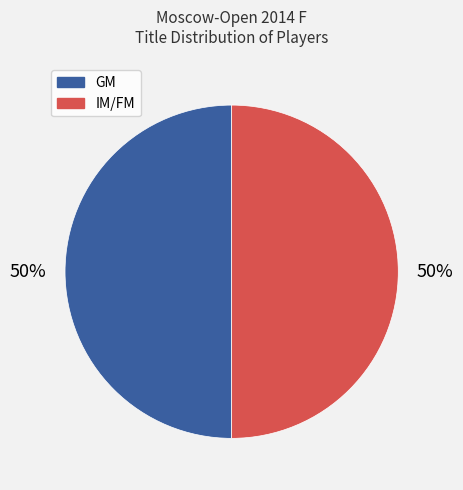

To the nearest percent, what portion does IM/FM represent?

50%